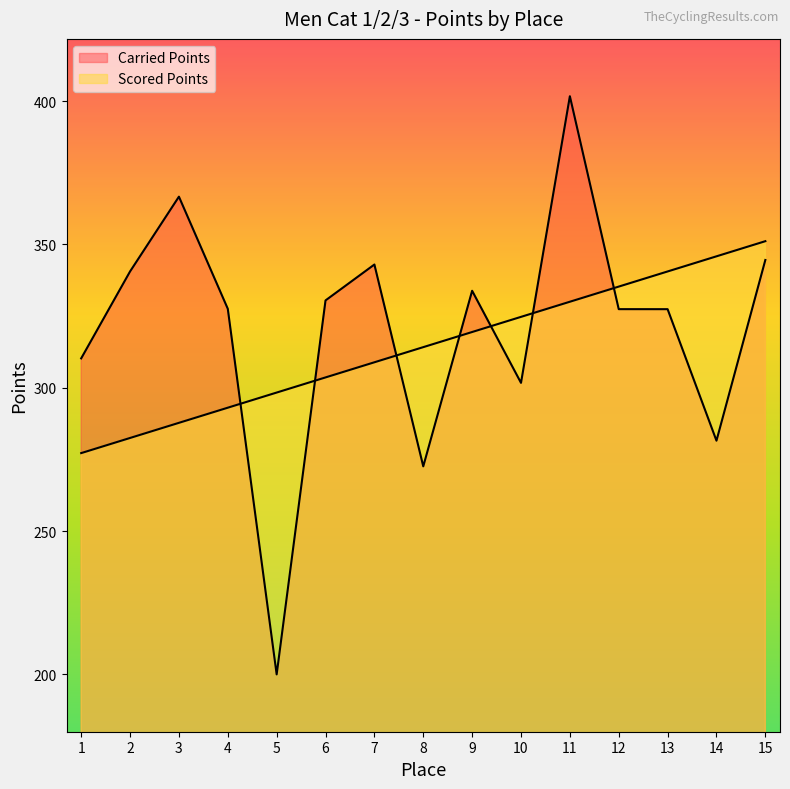

What is the difference between the highest and lowest values at 7?

34.1